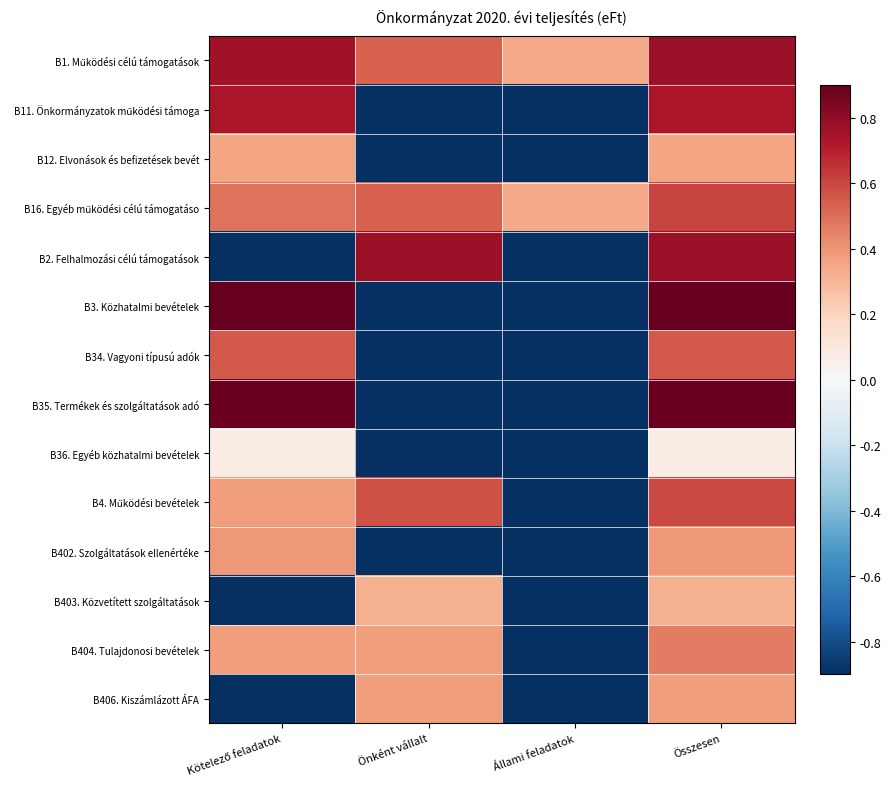

Between Kötelező feladatok and Önként vállalt, which series saw the biggest shift?

B3. Közhatalmi bevételek